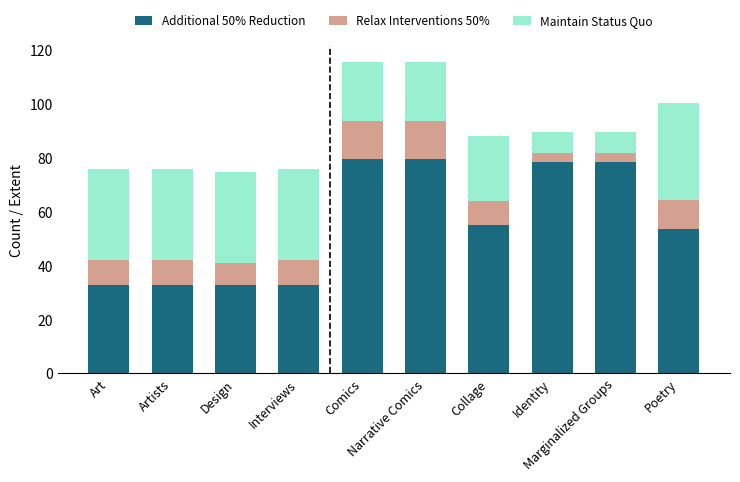

What is the minimum value for Additional 50% Reduction?

33.0